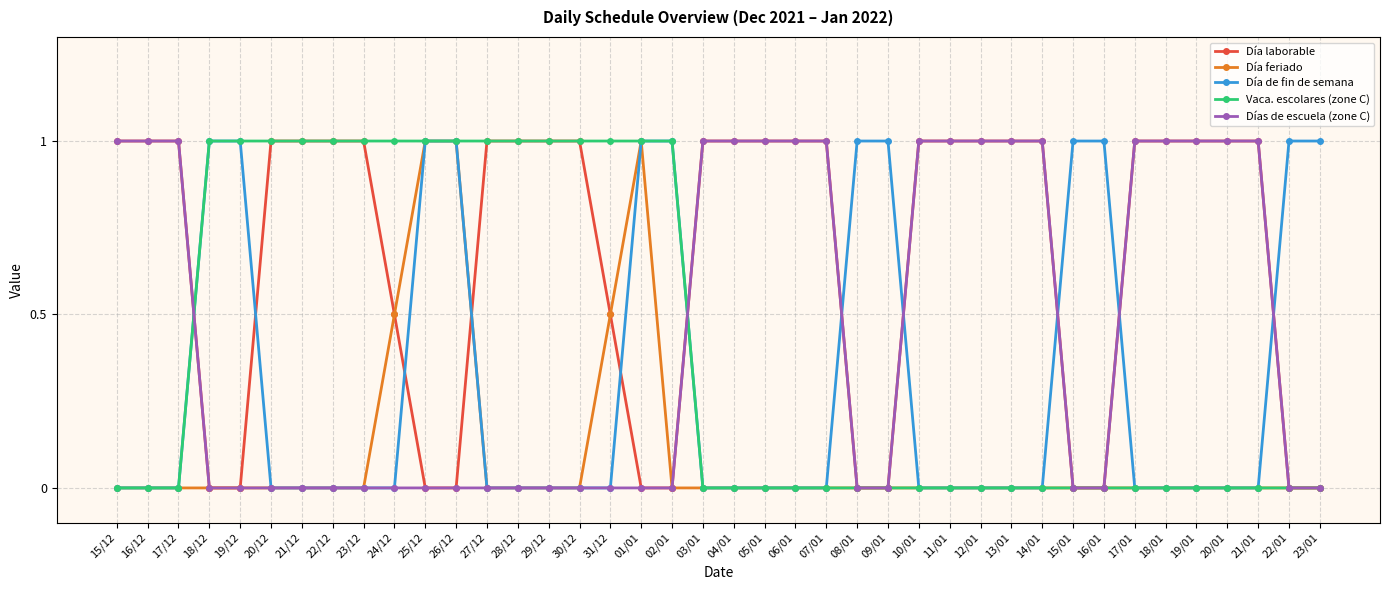

What is the difference between the second highest and second lowest values in the Día feriado series?

1.0